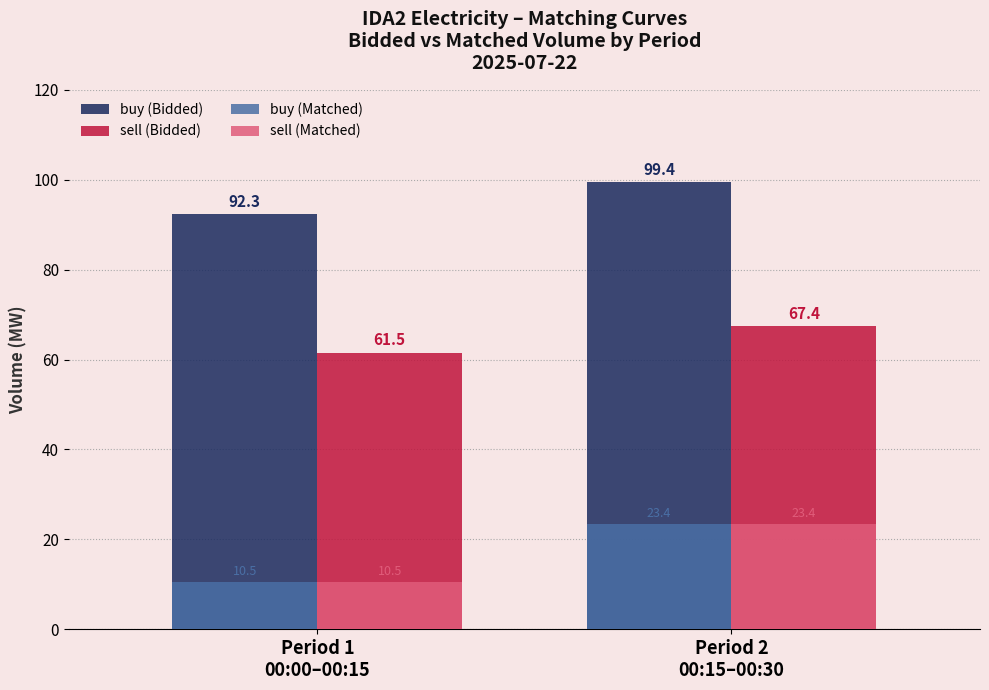

How many data points in sell (Bidded) are above 67?

1